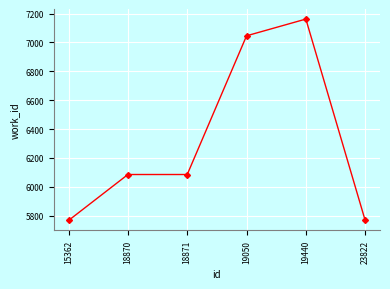

What is the average value?

6319